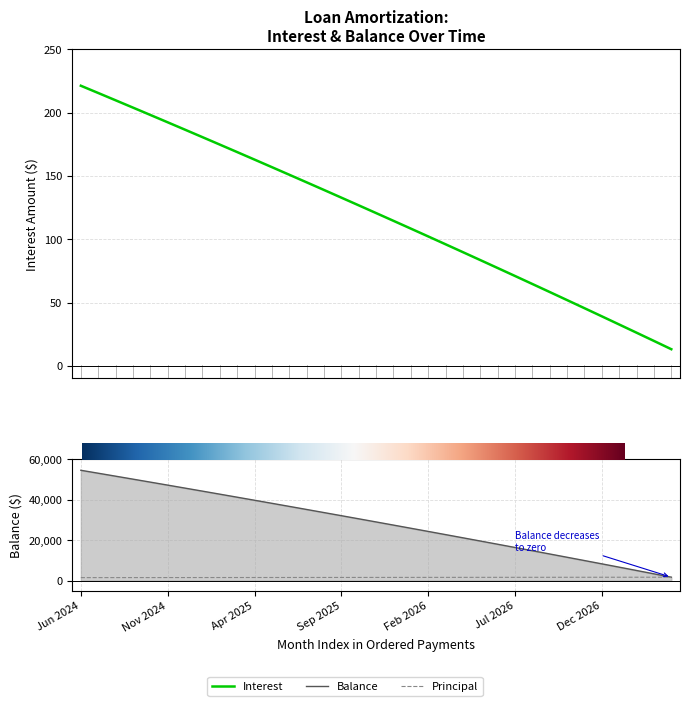

What is the difference between the highest and lowest values at Feb 2027?

4941.8